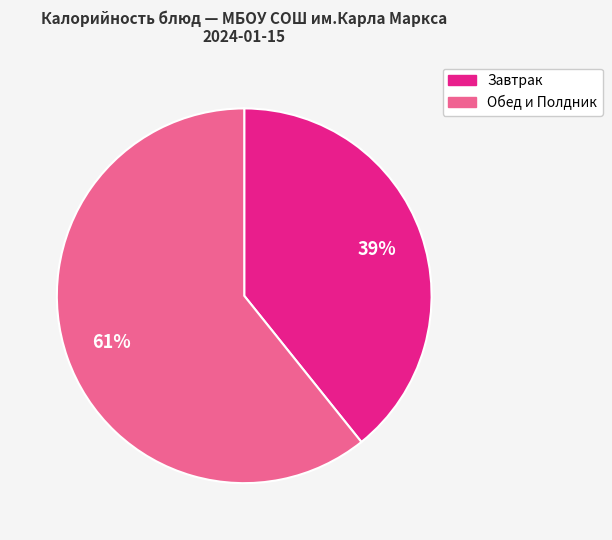

How many segments does this pie chart have?

2